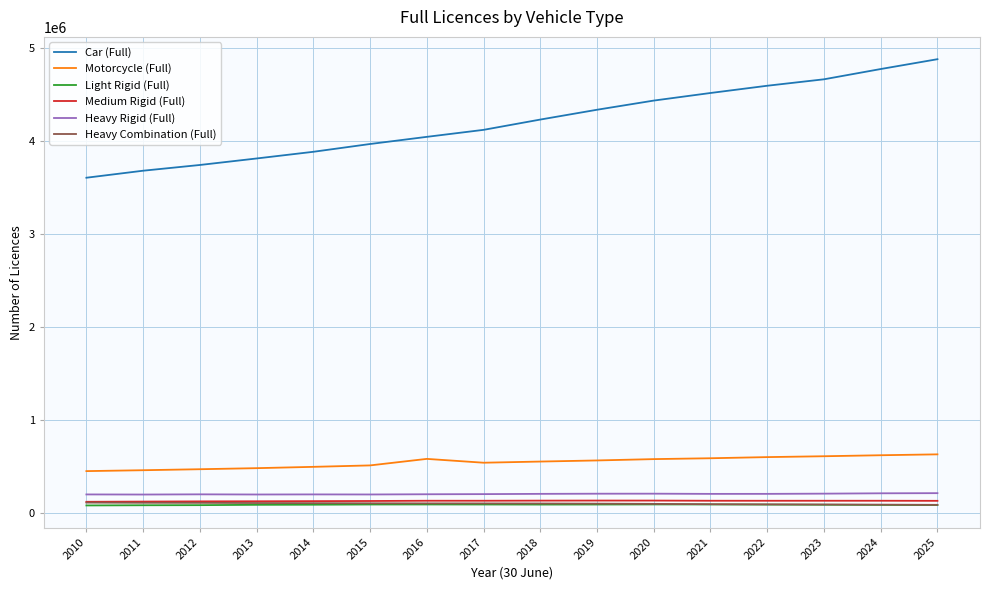

Which series has the largest range (max minus min)?

Car (Full)